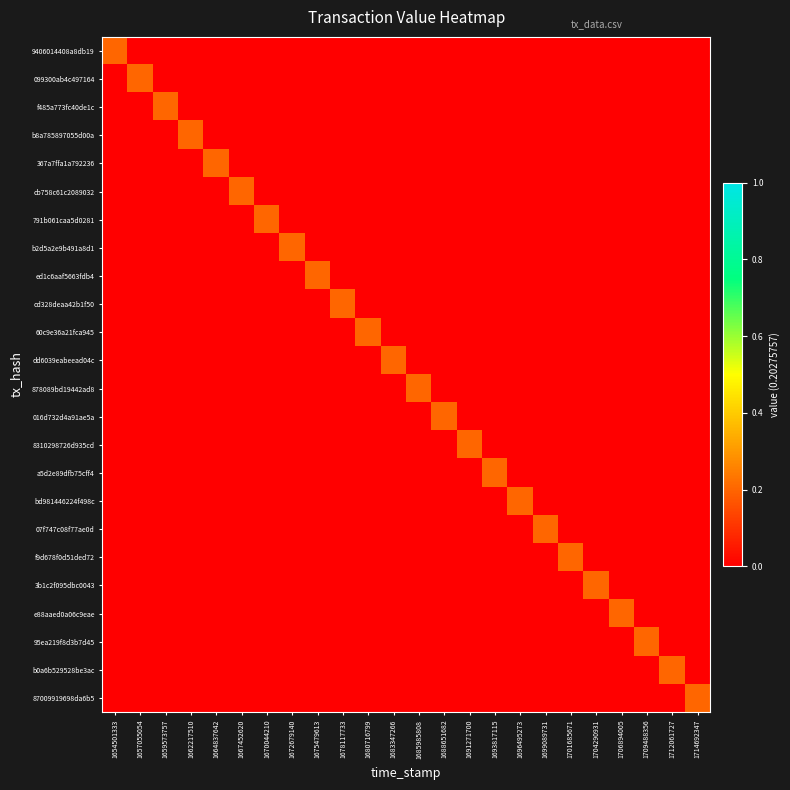

Which series has the widest spread of values?

9406014408a8db19